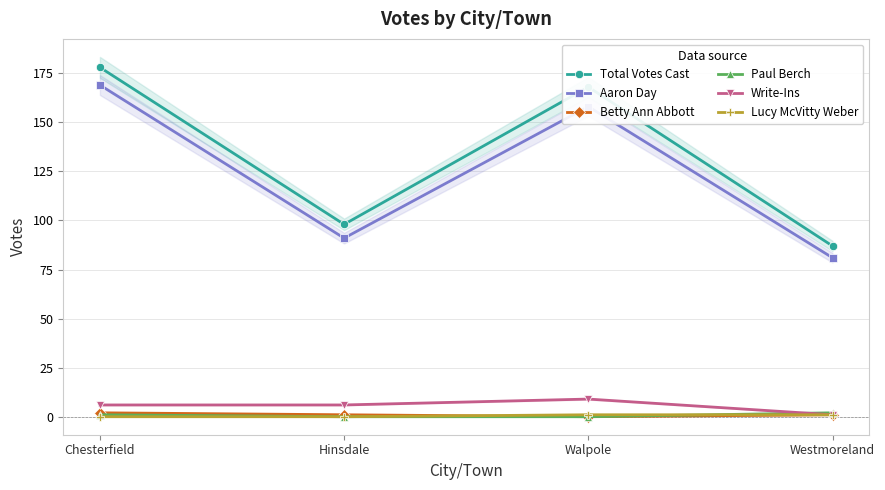

Count the Betty Ann Abbott values in the range 1 to 2.

3